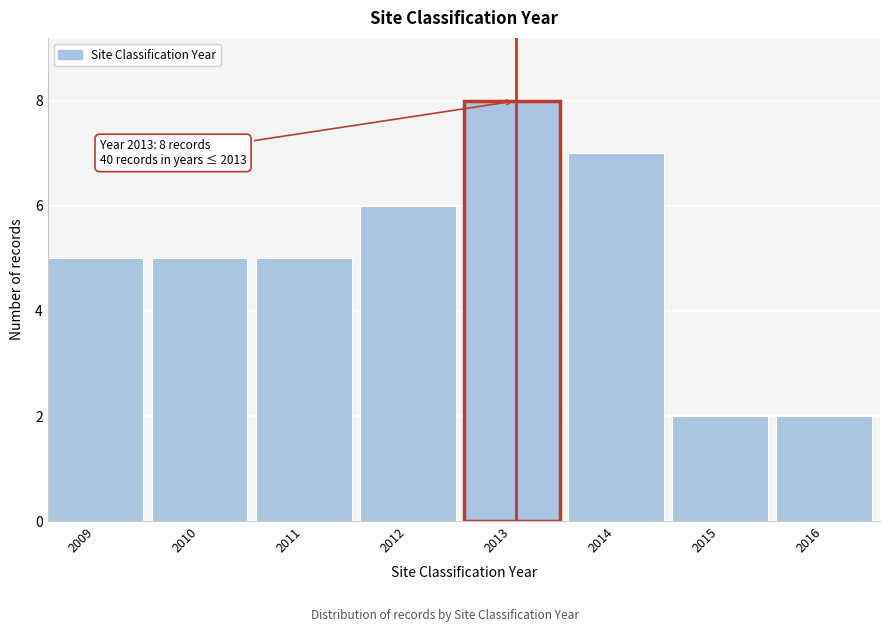

Reading left to right, what are all the values shown in this chart?

2009=5	2010=5	2011=5	2012=6	2013=8	2014=7	2015=2	2016=2